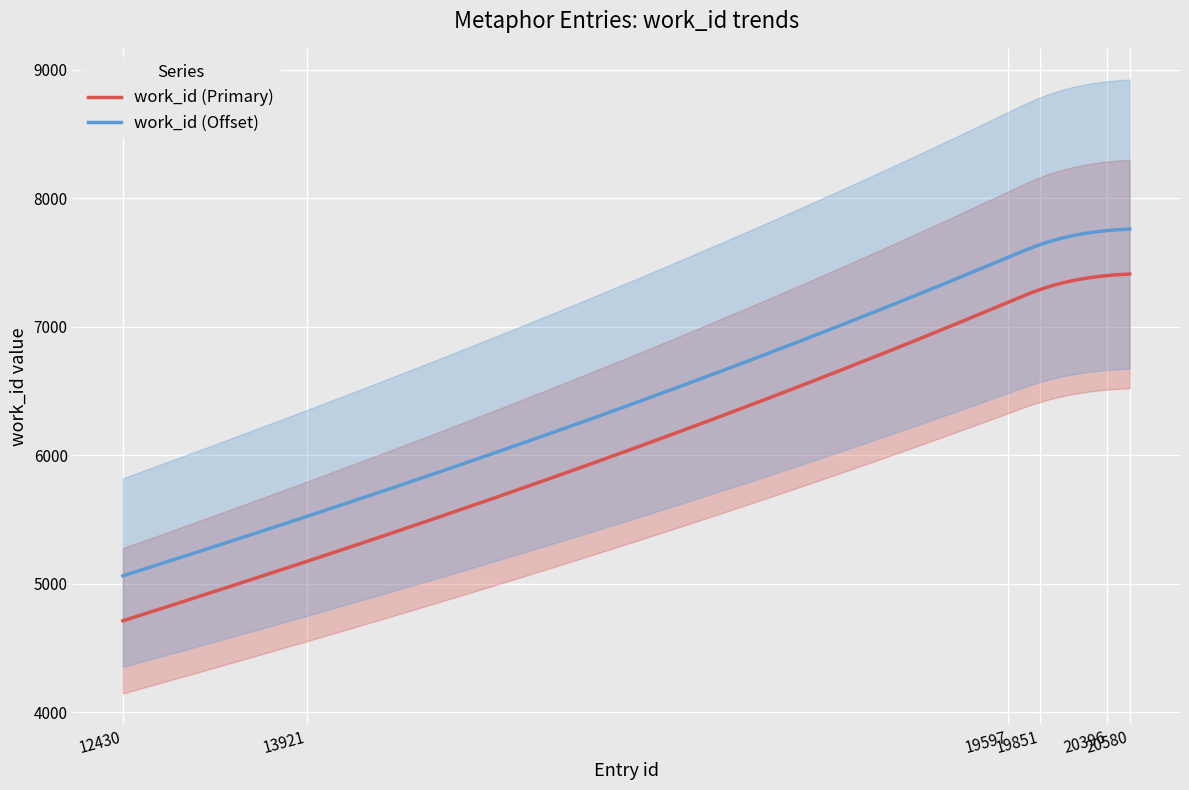

What is the difference between the second highest and minimum values?

2687